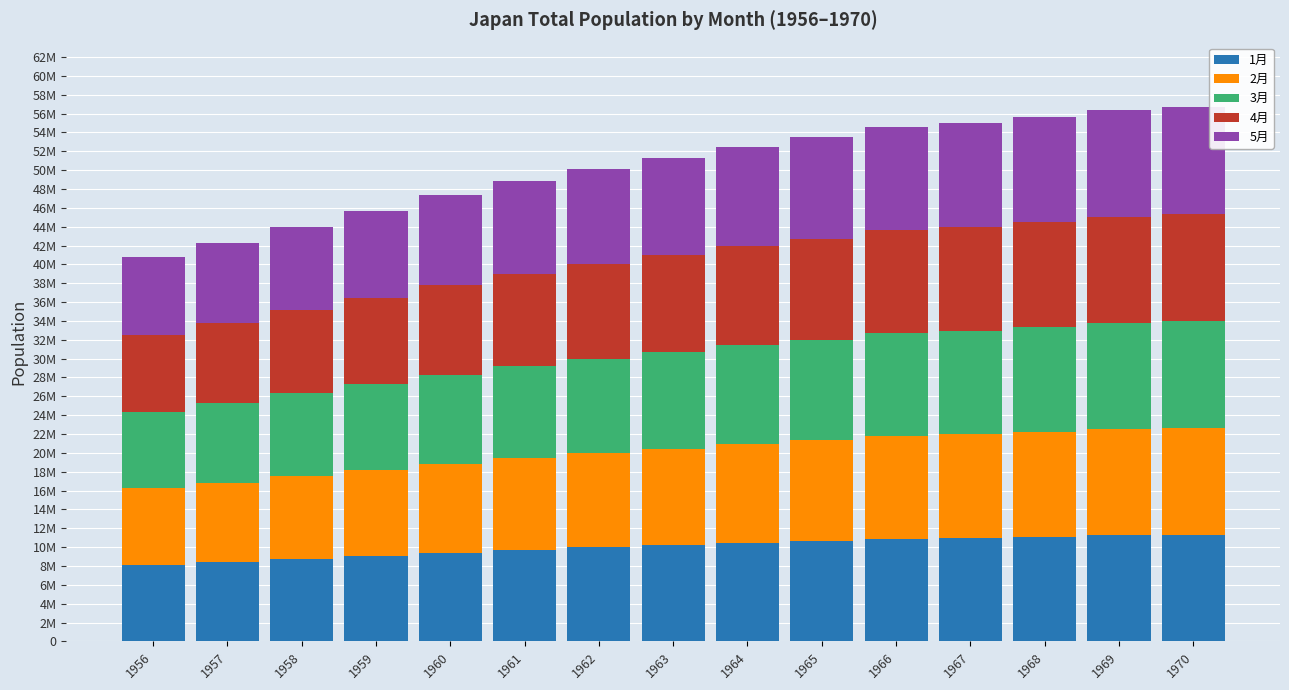

Rank the categories by 4月 value from highest to lowest.

1970, 1969, 1968, 1967, 1966, 1965, 1964, 1963, 1962, 1961, 1960, 1959, 1958, 1957, 1956